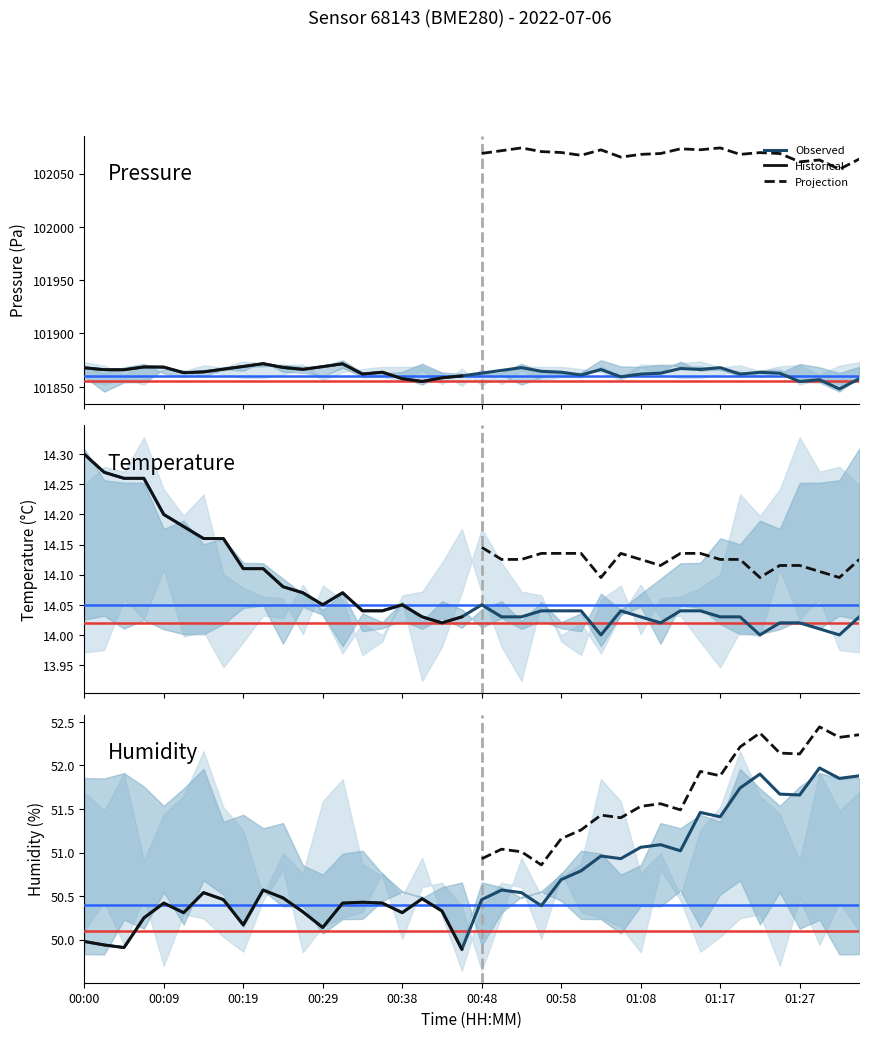

Between 39 and 16, which is larger?

16